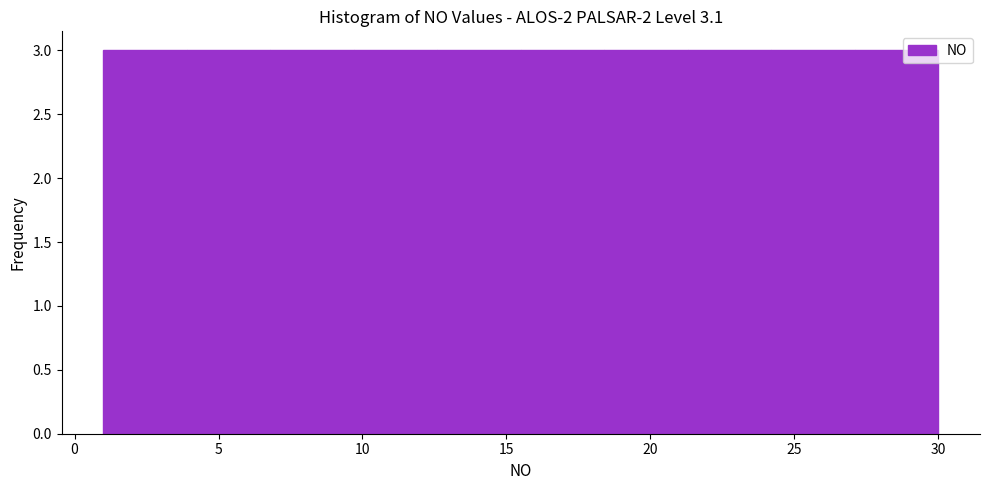

Reading left to right, transcribe this chart: for each bar, give the range it covers on the x-axis and its height. Neither the bar edges nor the heights are printed on the chart, so give them approximately, as read against the axes.

1.0 to 3.9: 3
3.9 to 6.8: 3
6.8 to 9.7: 3
9.7 to 12.6: 3
12.6 to 15.5: 3
15.5 to 18.4: 3
18.4 to 21.3: 3
21.3 to 24.2: 3
24.2 to 27.1: 3
27.1 to 30.0: 3